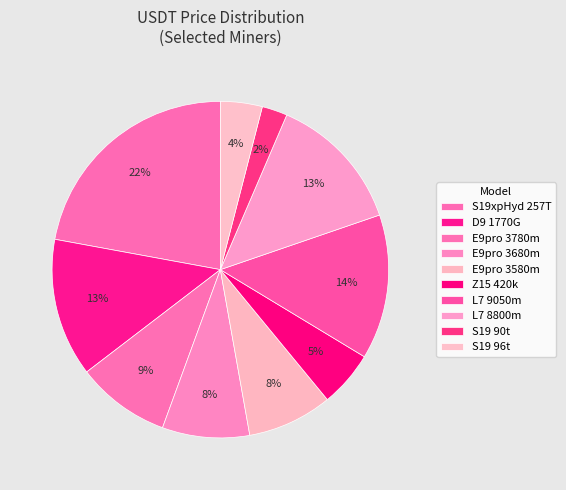

How many slices are in this pie chart?

10